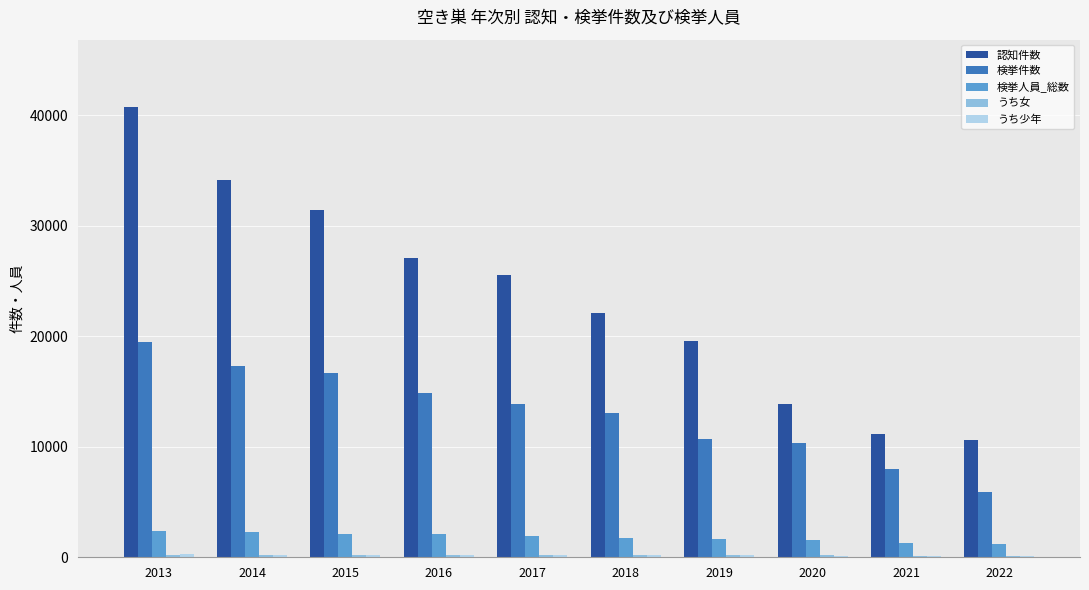

Where is 検挙件数 nearest to the value 12685?

2018